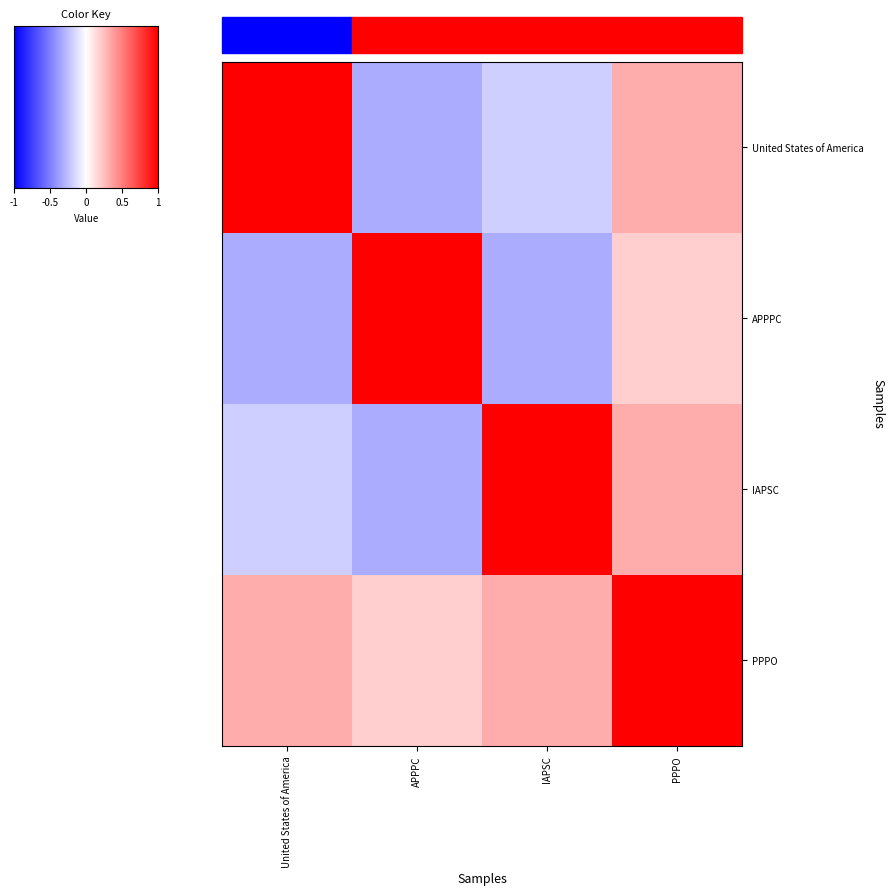

How many data points does each series have?

4